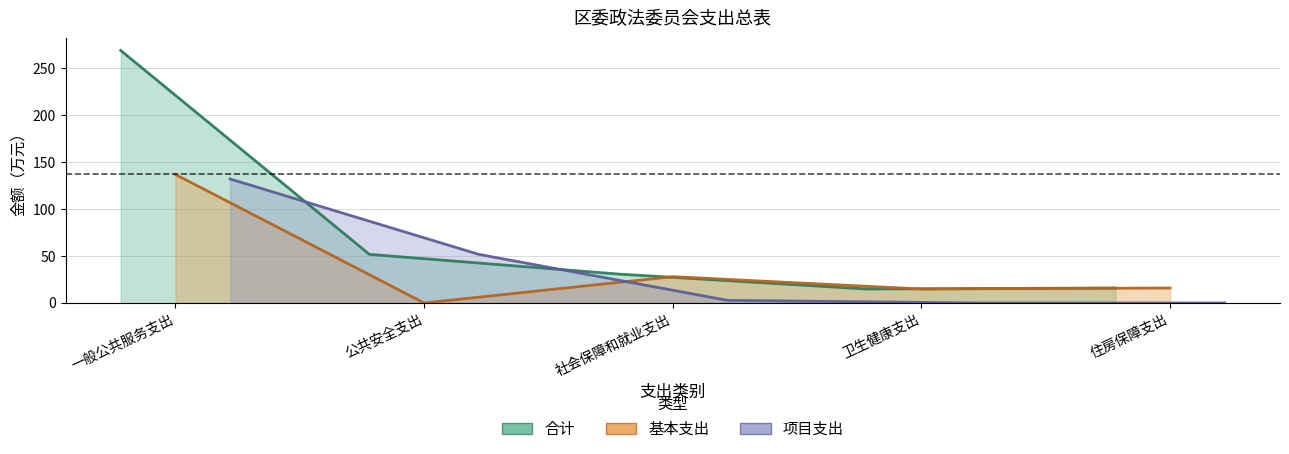

True or false: 基本支出 and 合计 intersect in this chart.

False